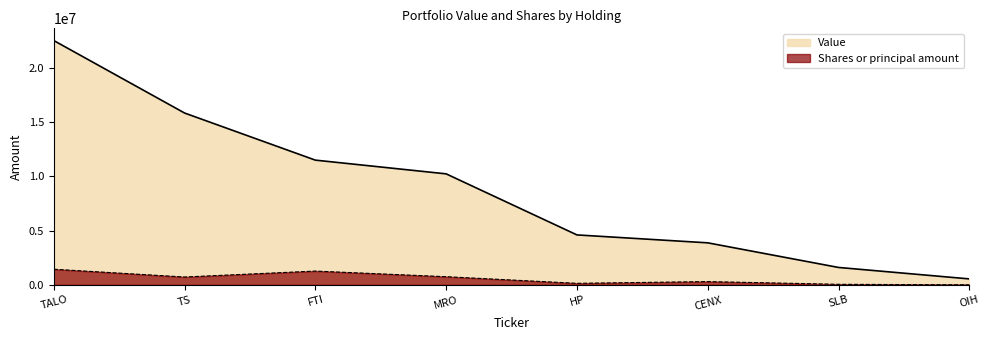

Which series has the largest total across all categories?

Value